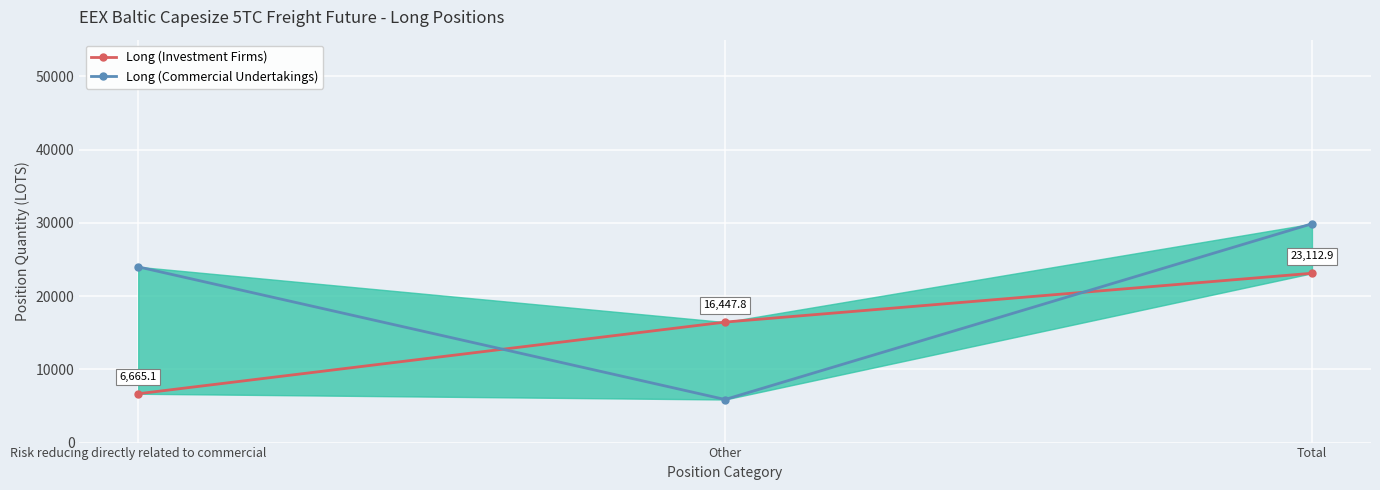

Reading left to right, what are all the values shown in this chart?

Long (Investment Firms): Risk reducing directly related to commercial=6665.1	Other=16447.8	Total=23112.9
Long (Commercial Undertakings): Risk reducing directly related to commercial=23989.8	Other=5880.6	Total=29870.4